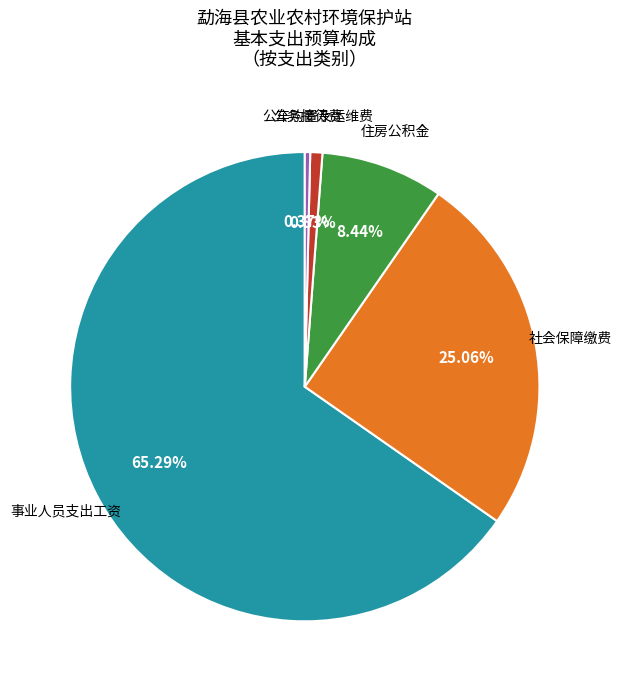

To the nearest percent, what is the difference between the largest and smallest slice percentages?

65%